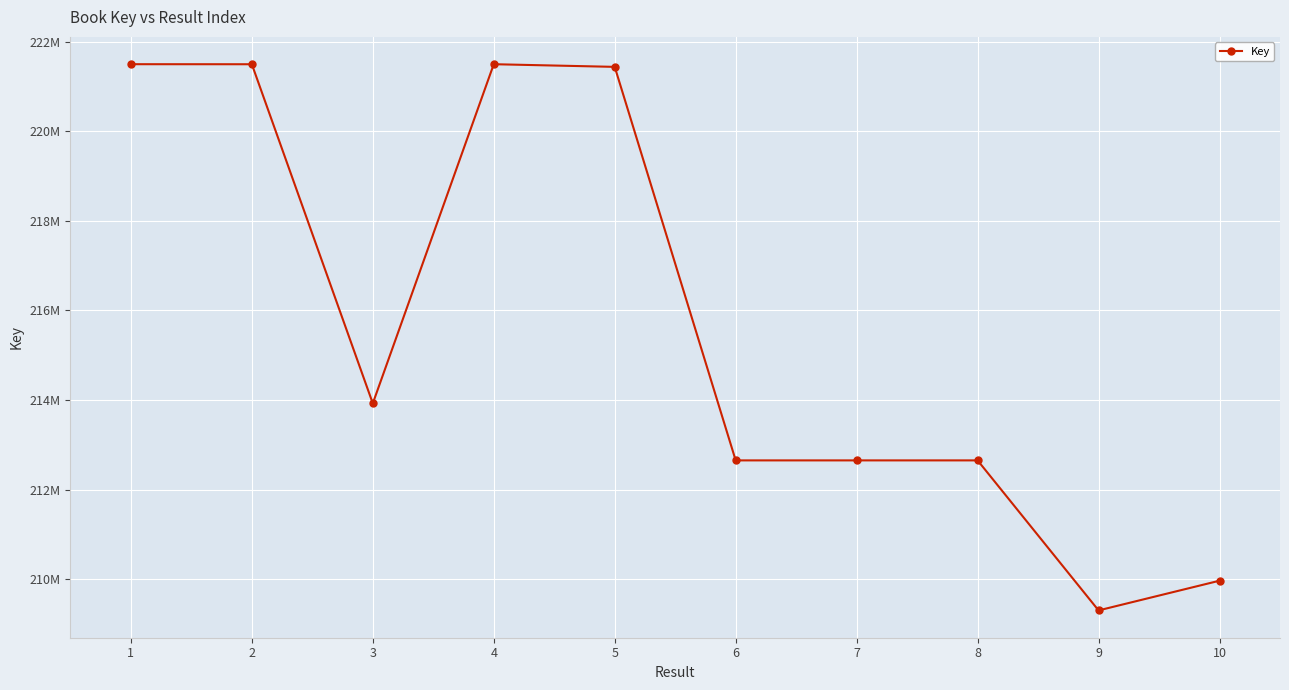

Is this an area chart (filled region under the line)?

No